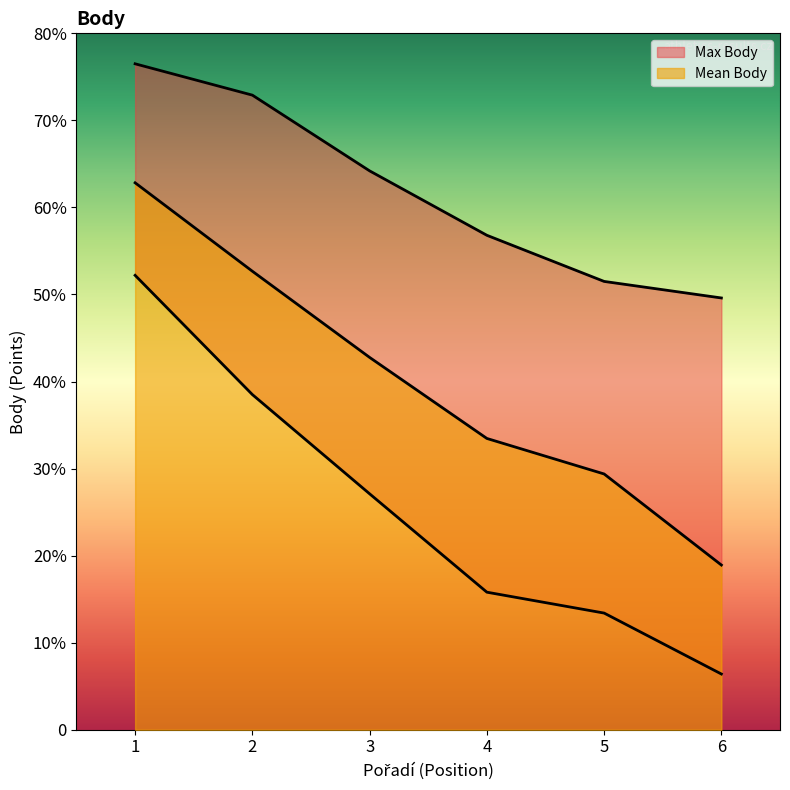

How many data points are less than 642?

3